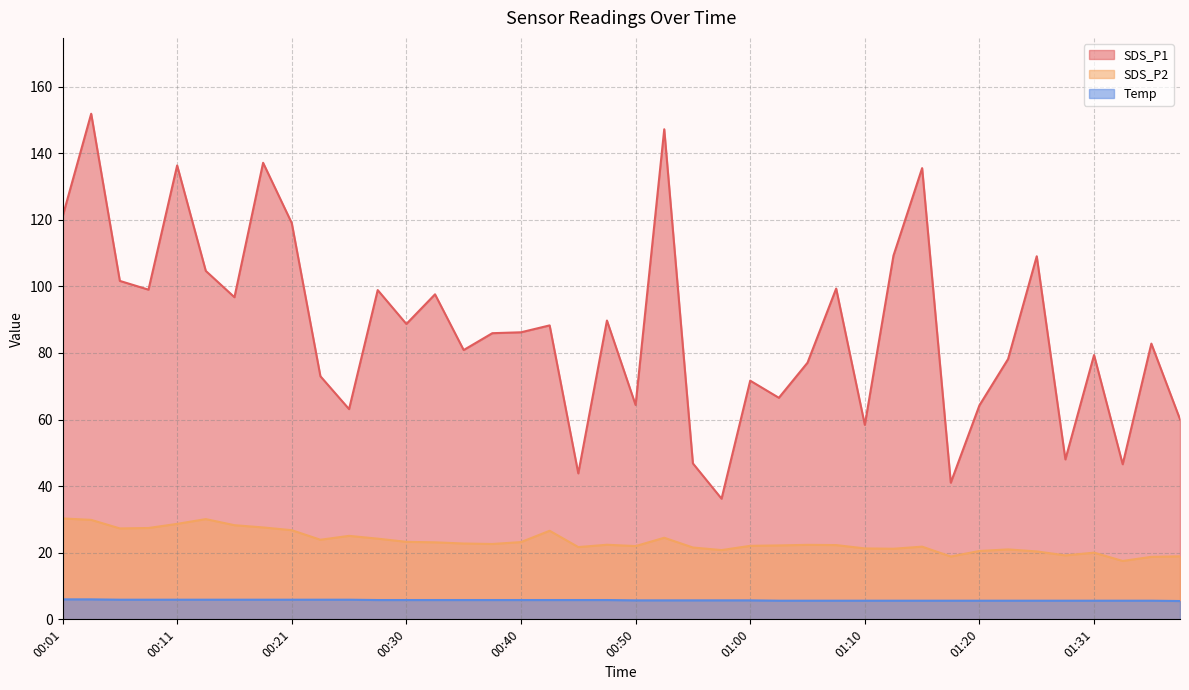

True or false: Temp and SDS_P1 intersect in this chart.

False